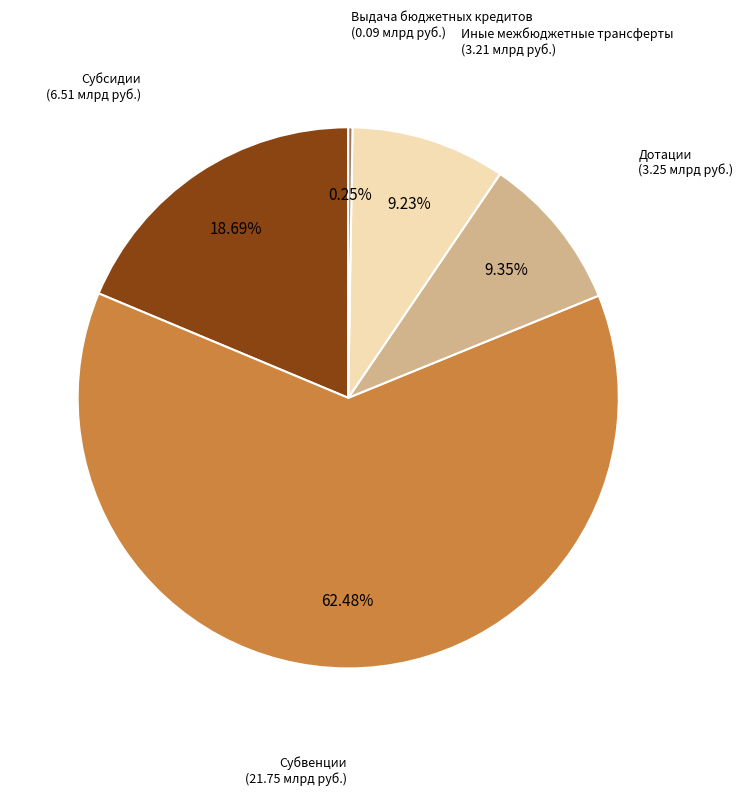

Is there any slice that represents more than half of the pie?

Yes